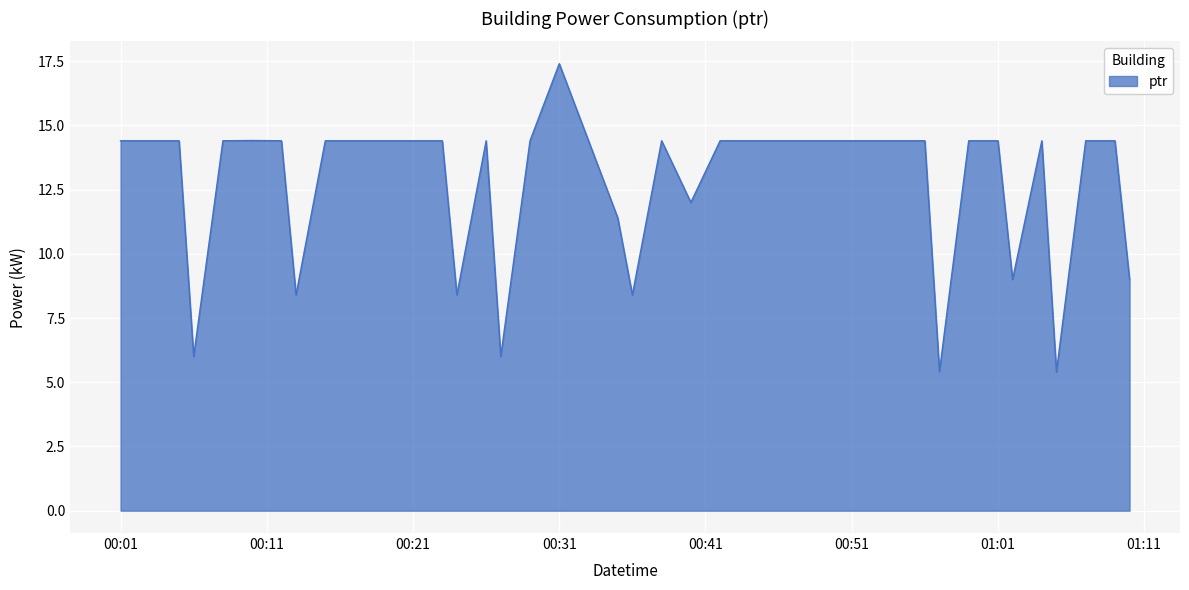

What is the minimum value shown in the chart?

5.4